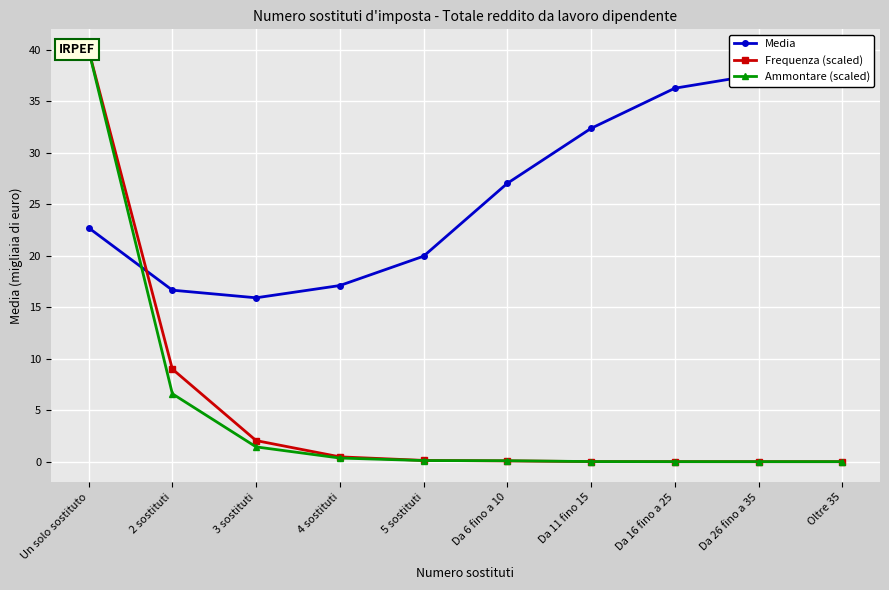

Between which two adjacent categories do Ammontare (scaled) and Frequenza (scaled) first intersect?

5 sostituti and Da 6 fino a 10